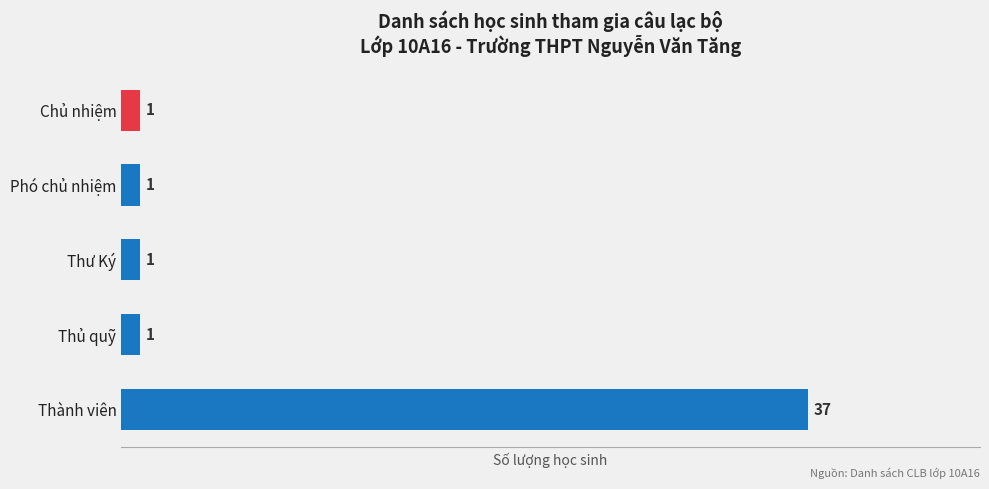

Is it true that the value at Thủ quỹ is 1?

True